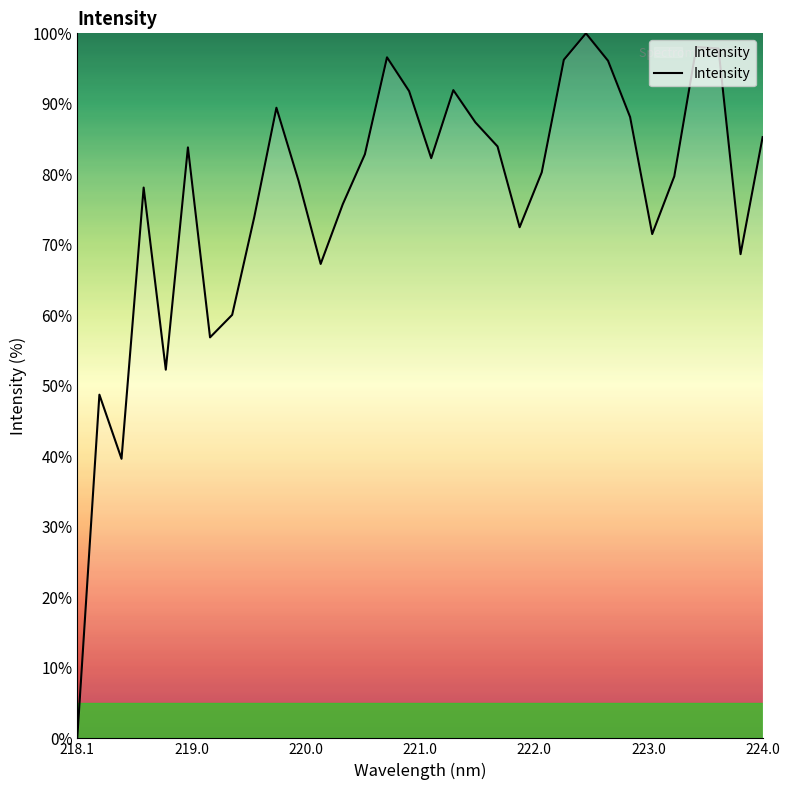

What is the difference between the maximum and minimum values?

100.0